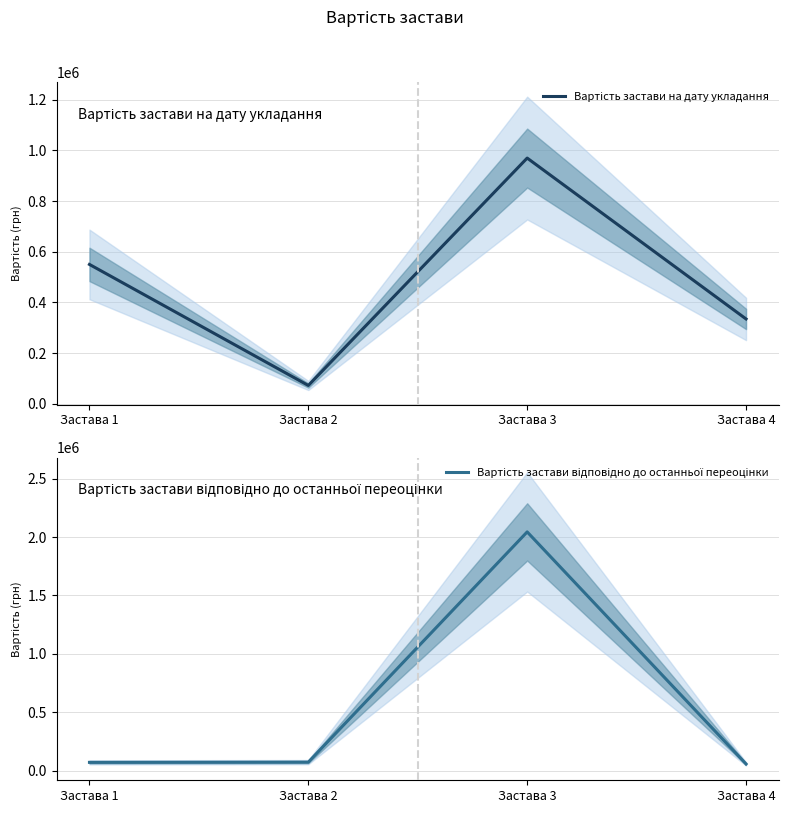

True or false: Вартість застави відповідно до останньої переоцінки and Вартість застави на дату укладання intersect in this chart.

True